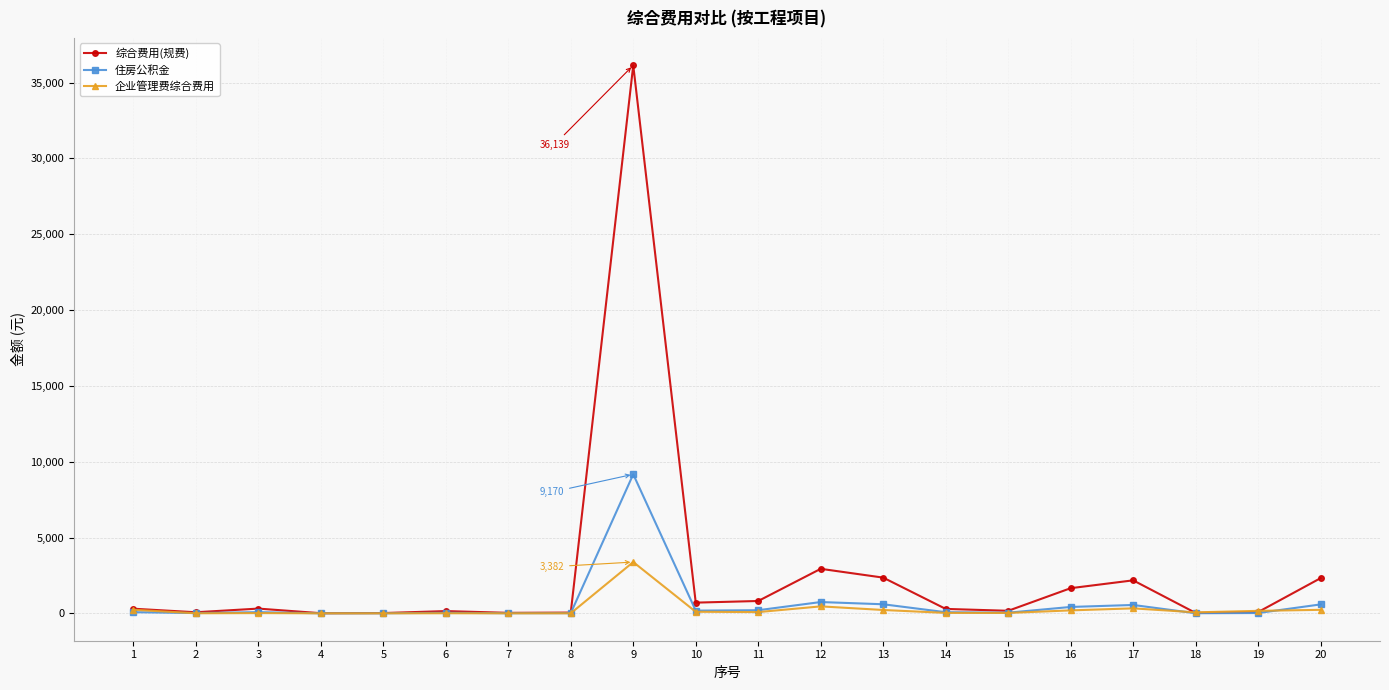

What is the spread (max minus min) of values at 19?

143